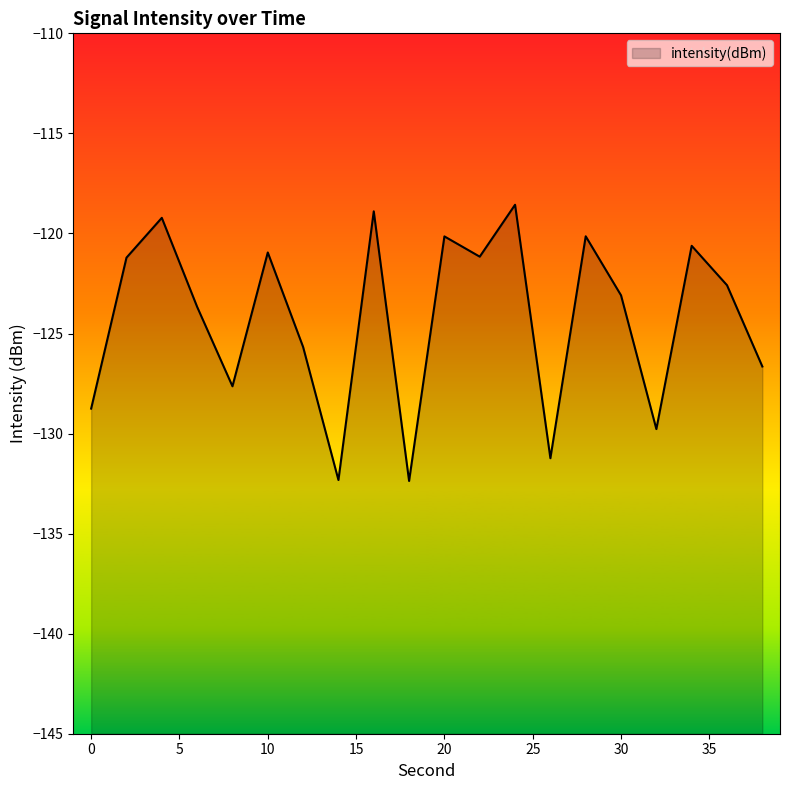

Rank the categories by value from highest to lowest.

24, 16, 4, 28, 20, 34, 10, 22, 2, 36, 30, 6, 12, 38, 8, 0, 32, 26, 14, 18